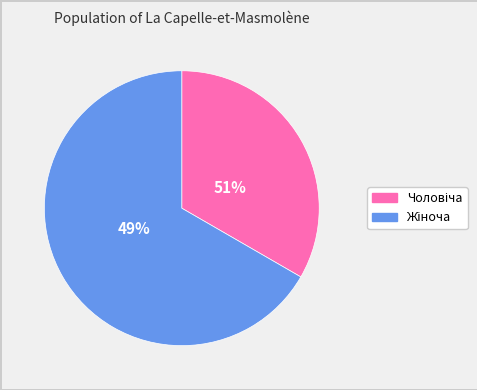

To the nearest percent, what percentage of the pie is Чоловіча?

33%